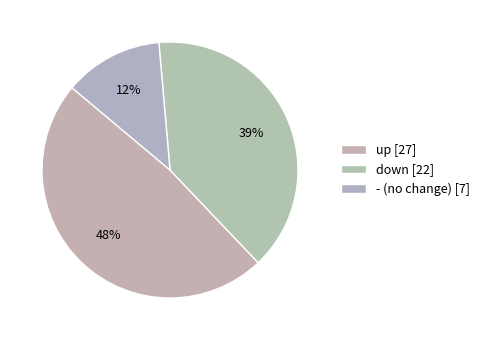

How many segments does this pie chart have?

3